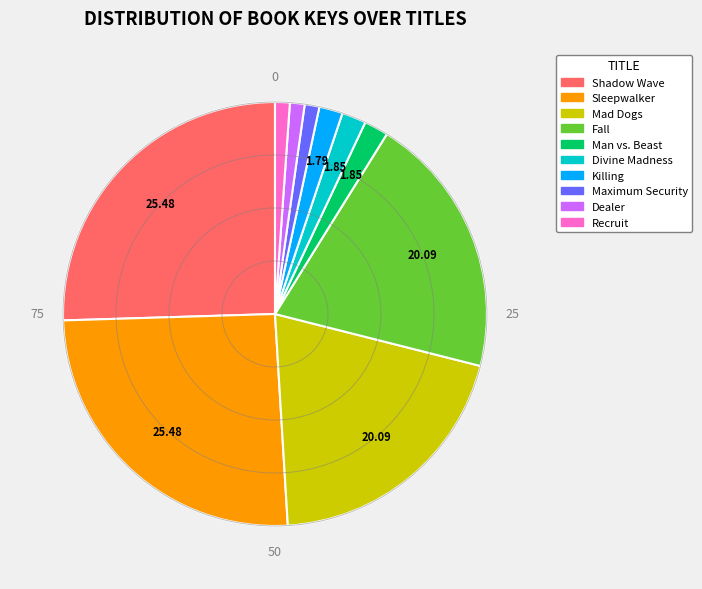

Does any single category account for the majority?

No